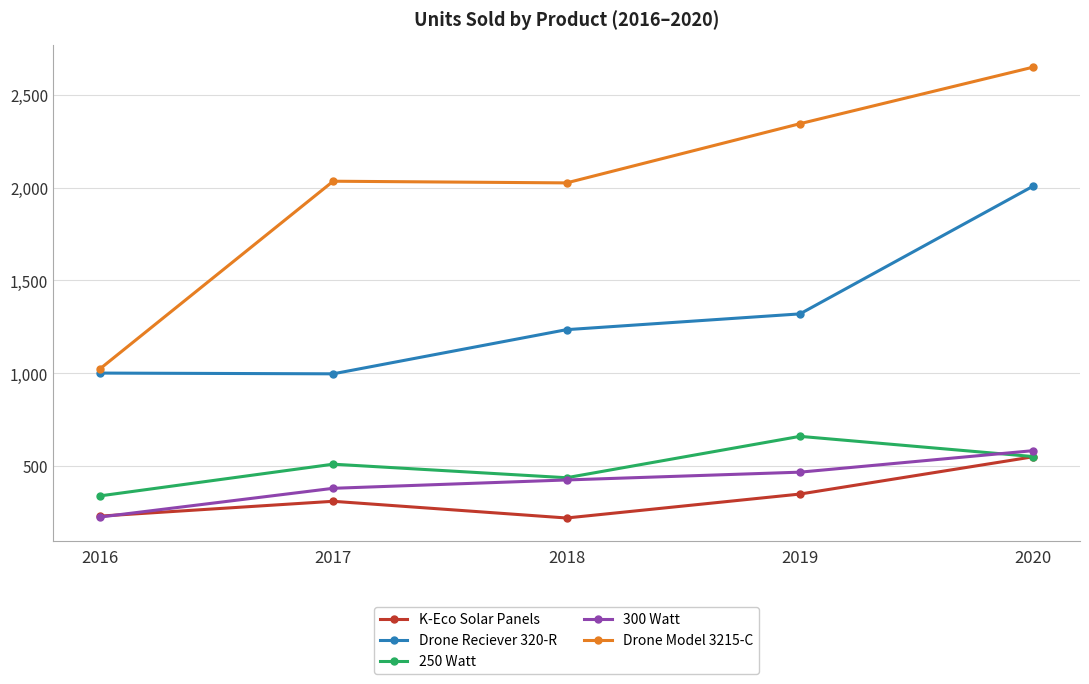

The value of 300 Watt at 2017 is 566. True or false?

False